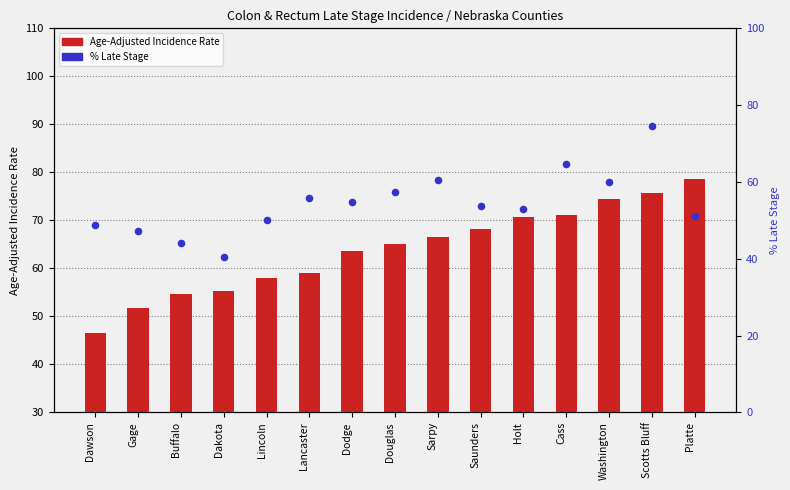

Which series contains the lowest Y value?

Percent of Cases with Late Stage